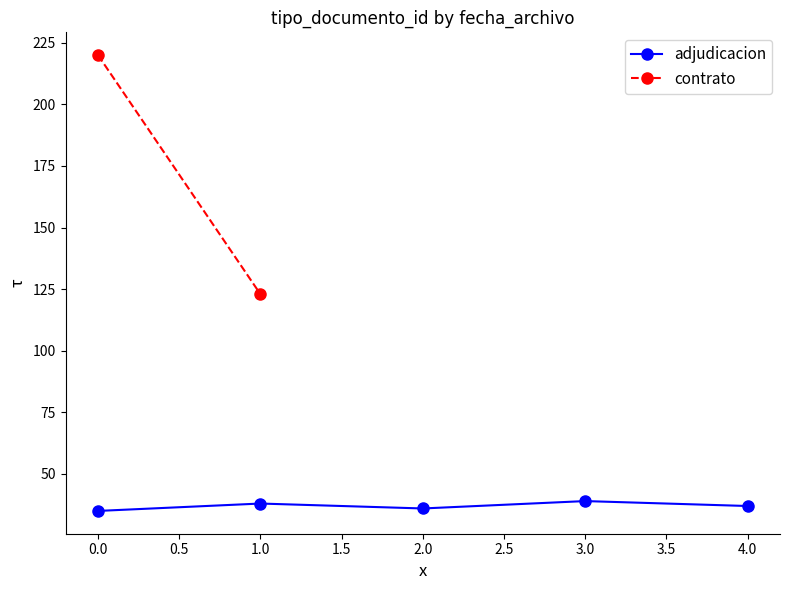

True or false: adjudicacion has a value of 35 at 0.0.

True